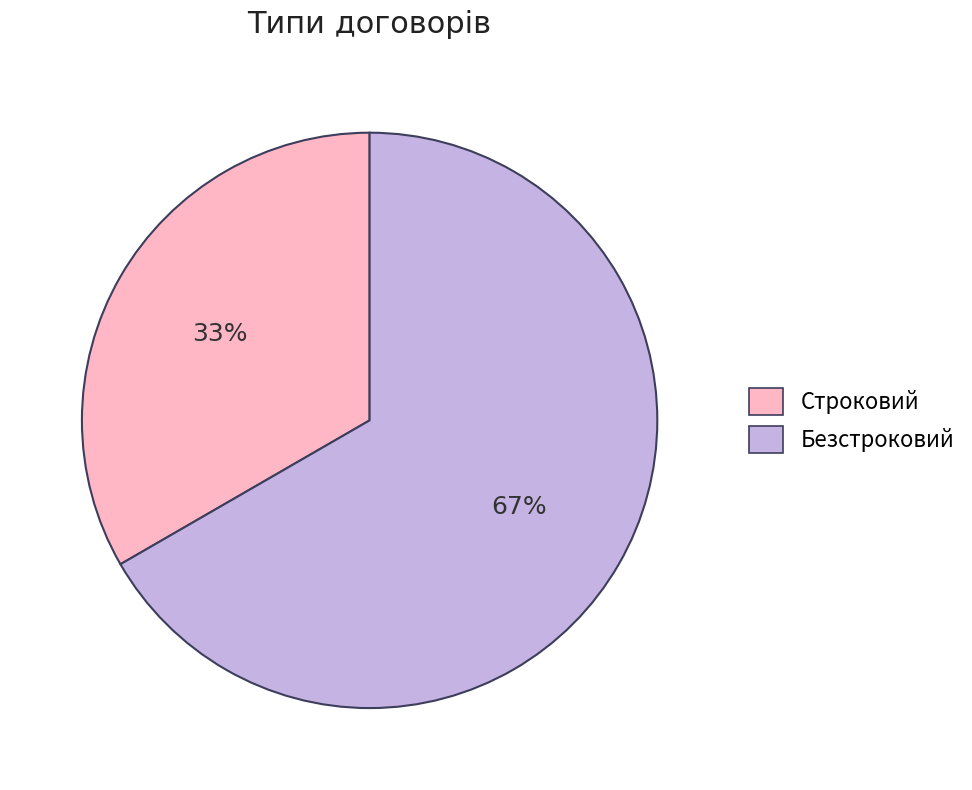

Does Строковий represent more than half of the total?

No